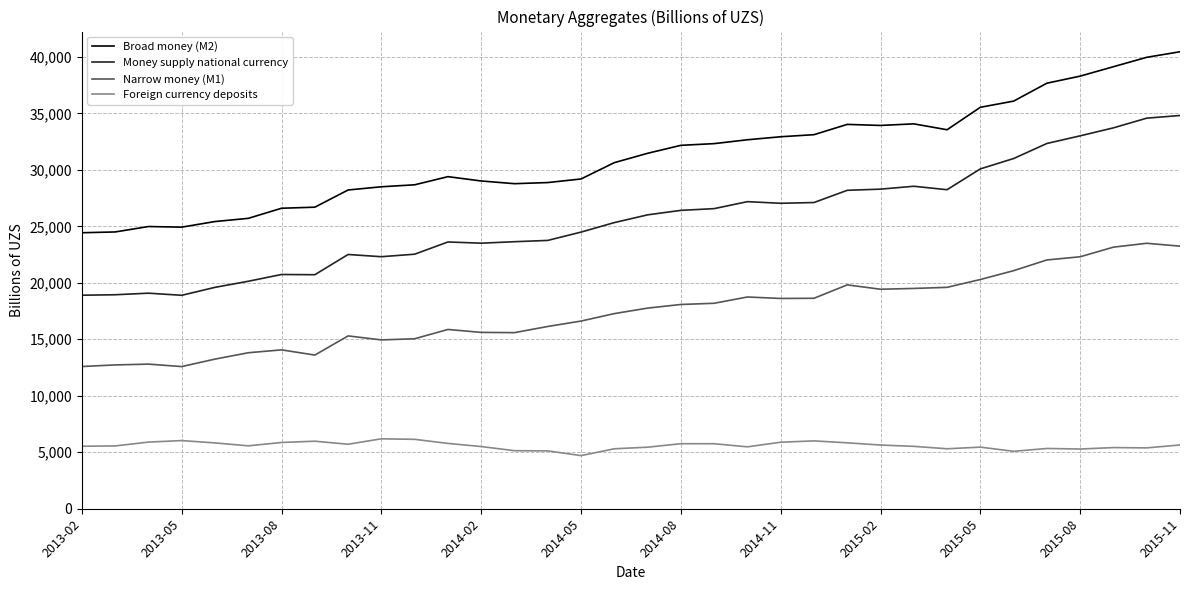

Which series has the largest total across all categories?

Broad money (M2)